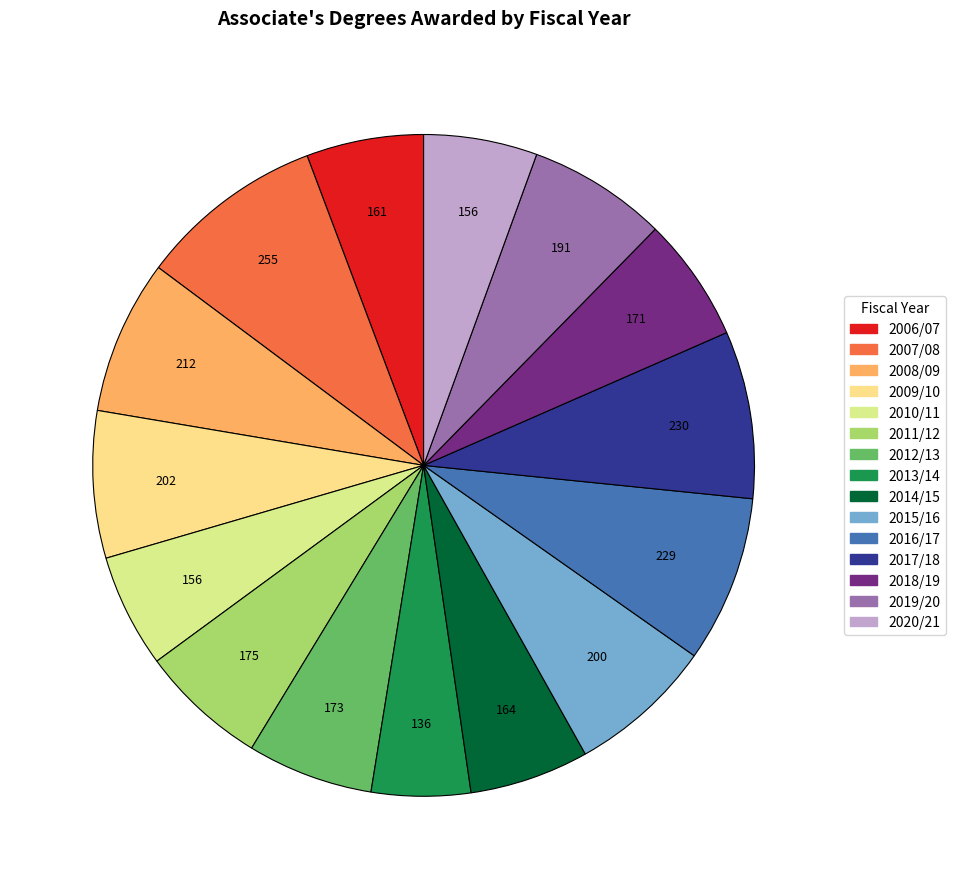

How much of the chart is everything except 2013/14?

95.2%